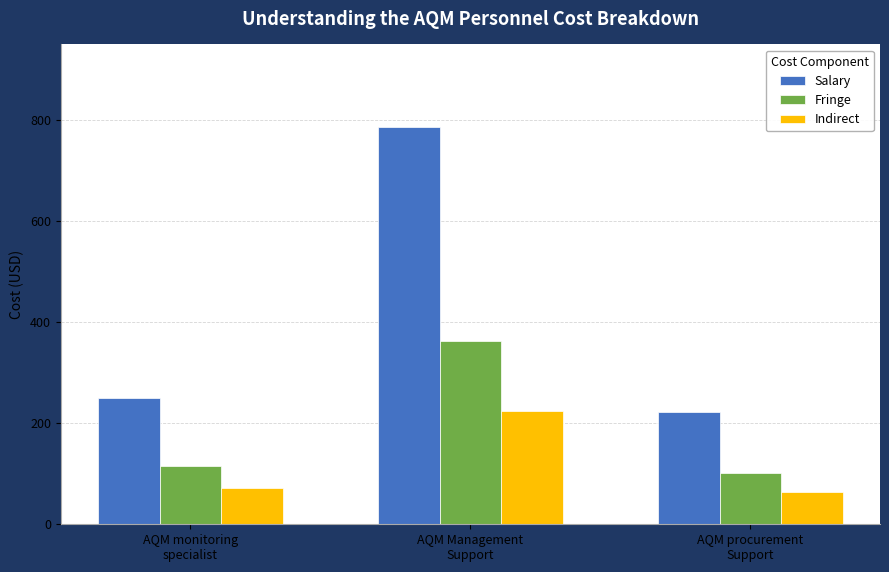

Reading right to left, extract all data points from this chart.

Salary: AQM procurement
Support=222.1	AQM Management
Support=786.9	AQM monitoring
specialist=250.8
Fringe: AQM procurement
Support=102.2	AQM Management
Support=362.0	AQM monitoring
specialist=115.4
Indirect: AQM procurement
Support=63.3	AQM Management
Support=224.3	AQM monitoring
specialist=71.5